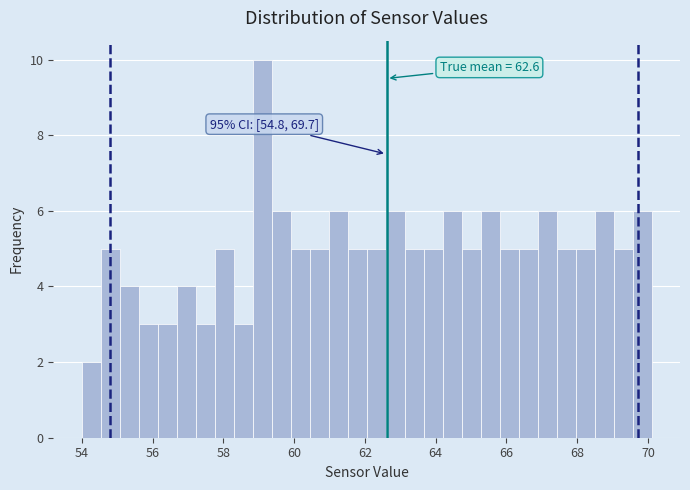

Read against the x-axis, roughly where is the centre of the tallest bar?

59.0